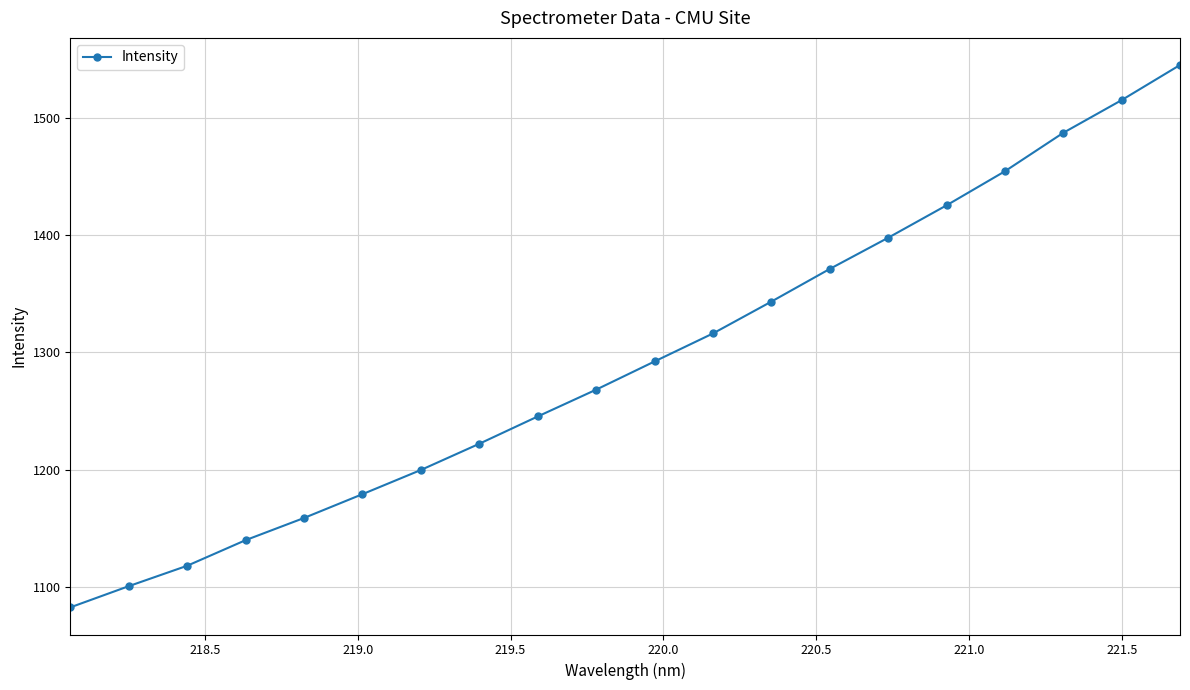

Does the chart have visible grid lines?

Yes